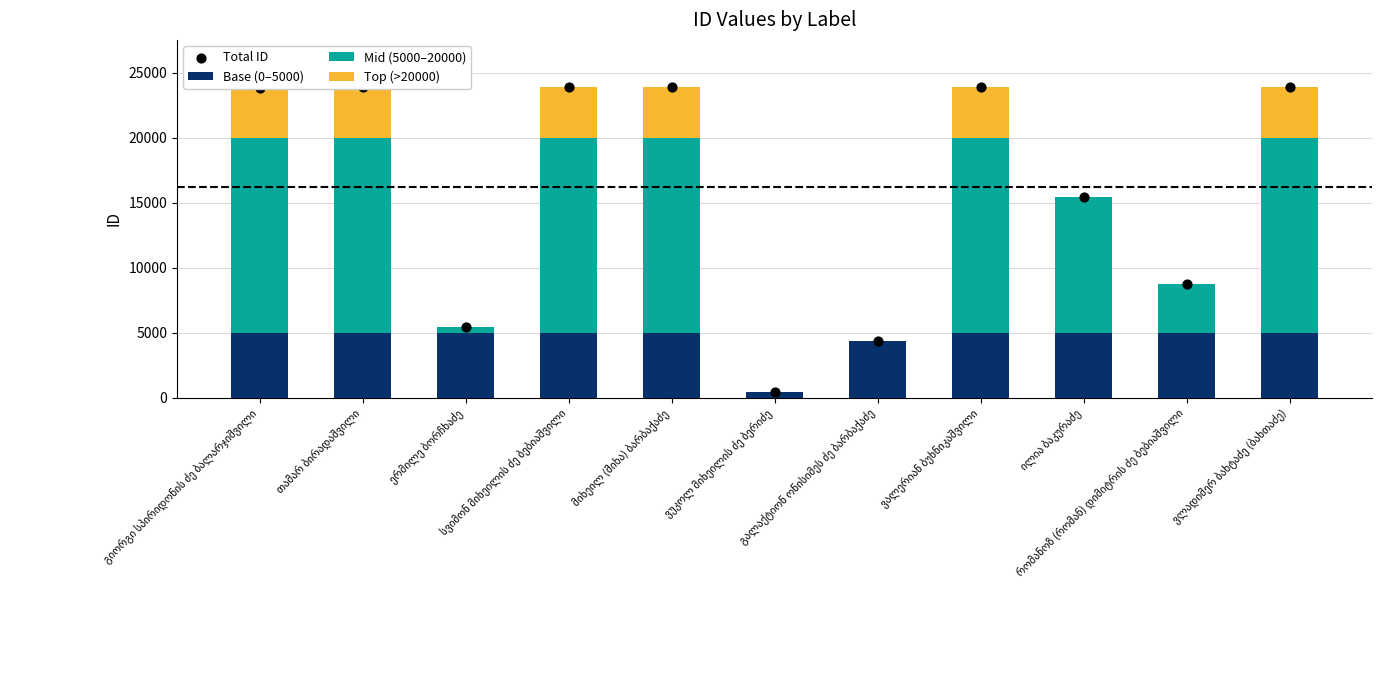

What is the total value across all series at ილია ბაკურაძე?

30862